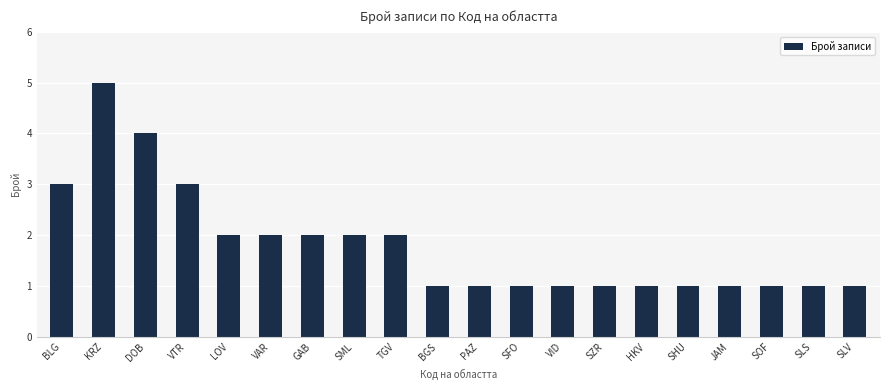

What is the ratio of the value at LOV to the value at SLV?

2.0